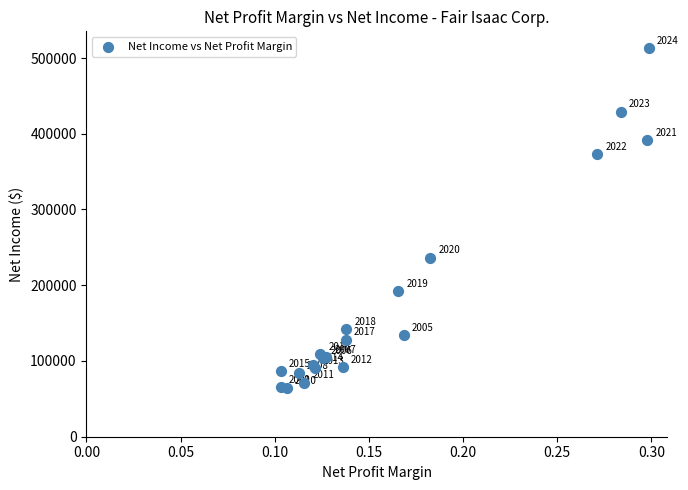

What Y value in the scatter plot is closest to 288634?

236411